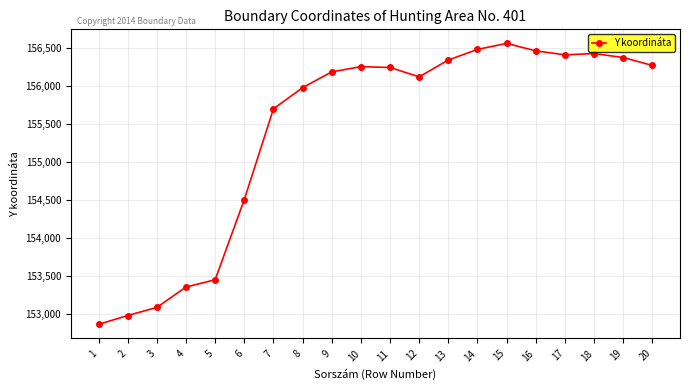

How many values are below 156242?

10